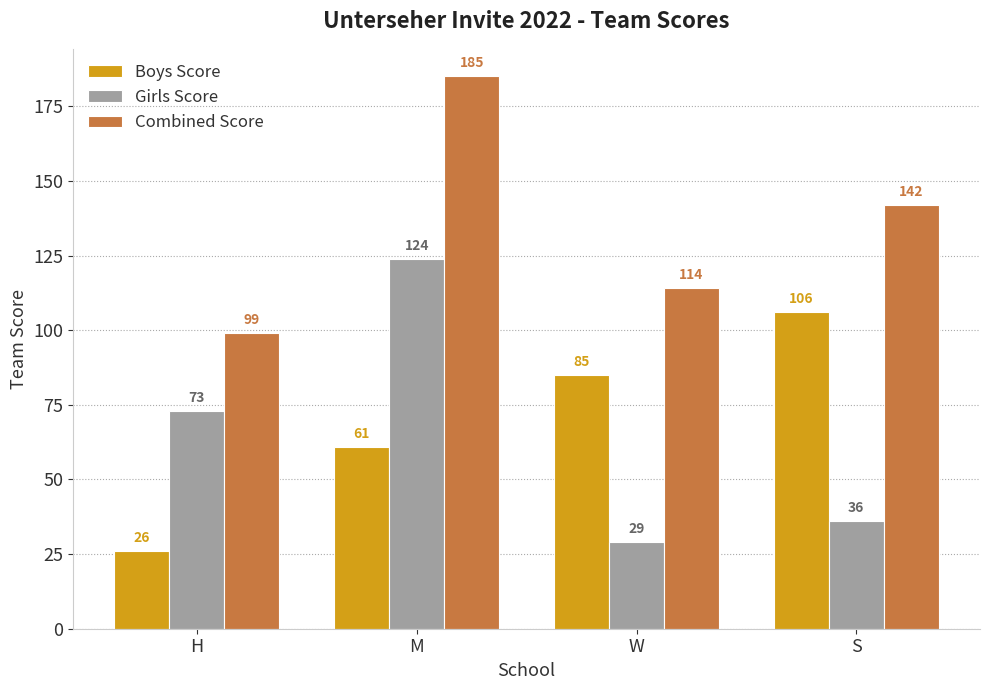

How many groups of bars are there?

4